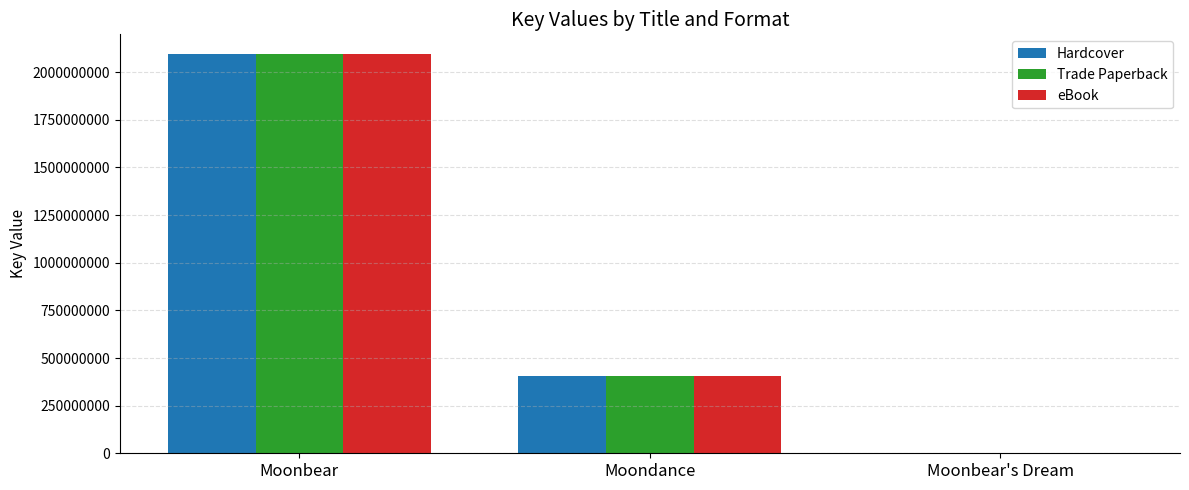

At which category is the sum across all series the highest?

Moonbear